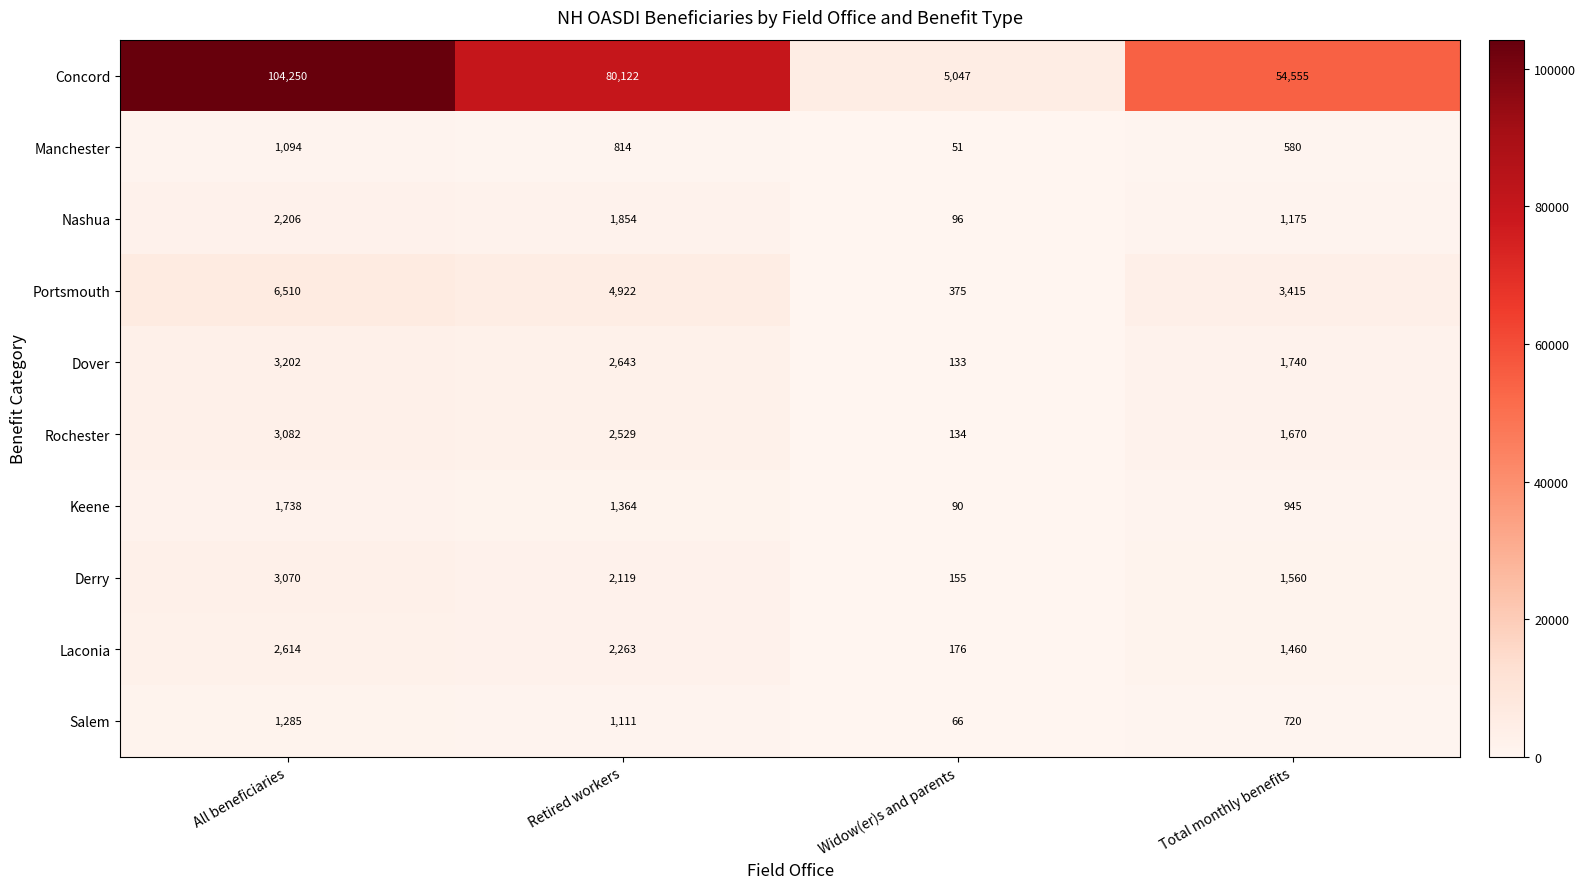

Is the value of Keene at Widow(er)s and parents greater than the value of Concord at Retired workers?

No